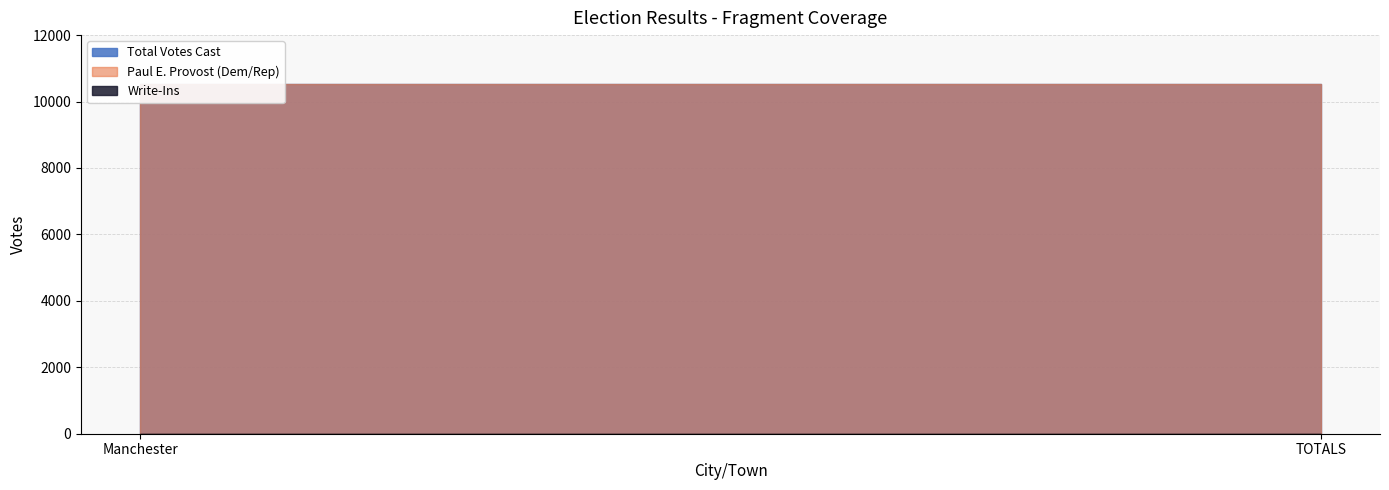

Is it true that Paul E. Provost equals 6553 at Manchester?

False